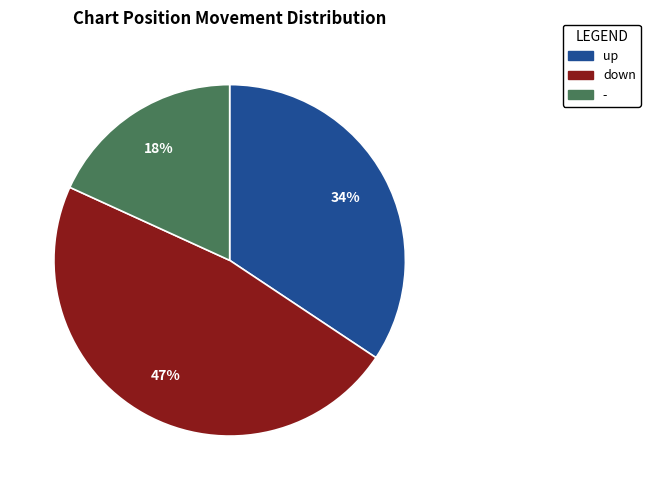

The - slice represents 18% of the pie. True or false?

True